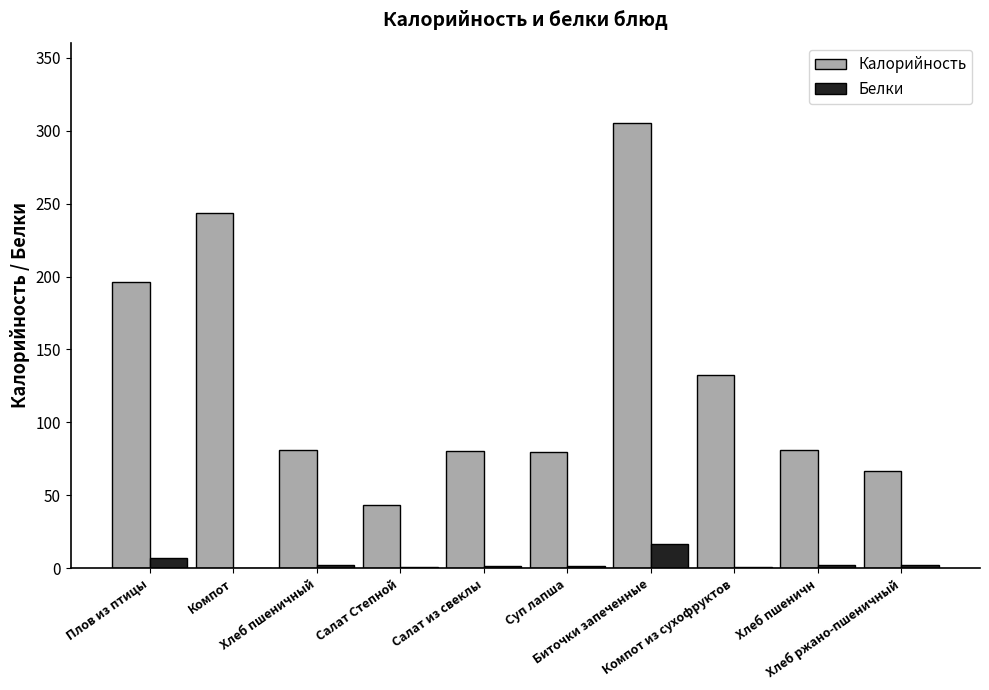

Count the number of categories in the chart.

10